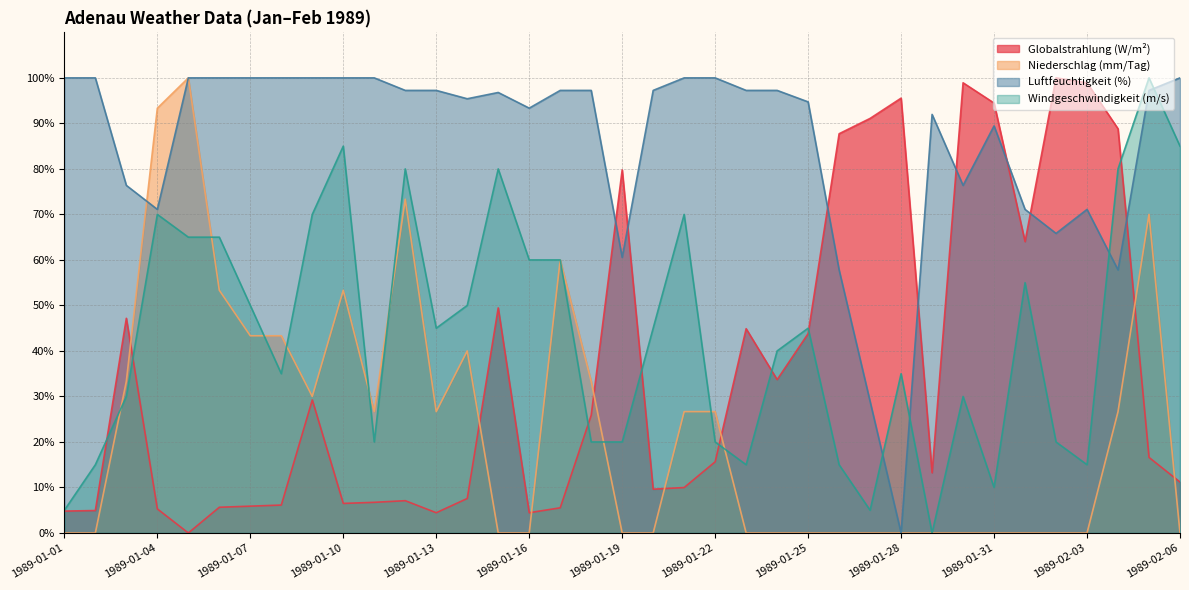

Which series ends up on top after the final intersection of Luftfeuchtigkeit (%) and Windgeschwindigkeit (m/s)?

Luftfeuchtigkeit (%)